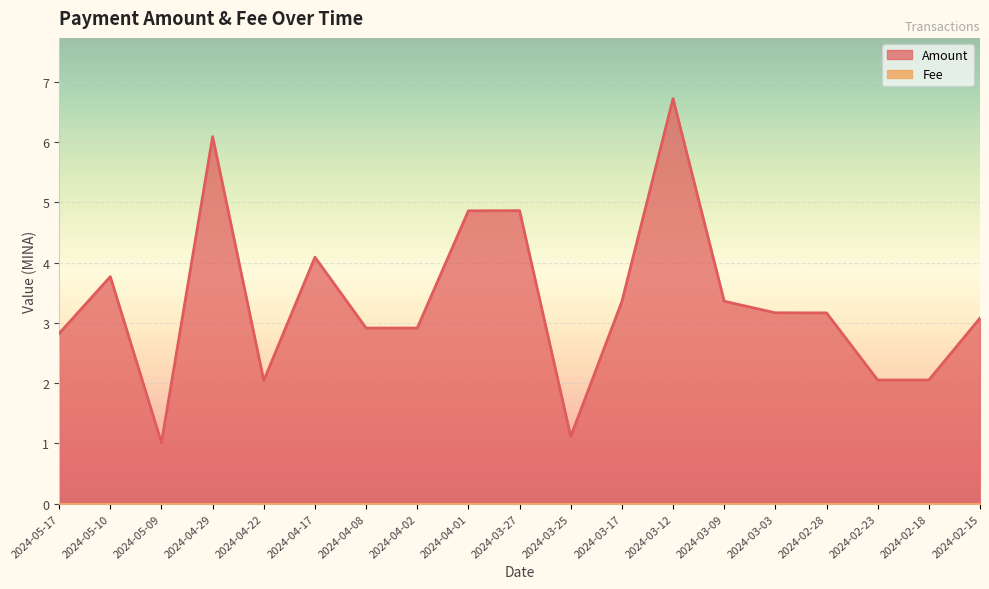

What is the label of the 4th point from the right?

2024-02-28